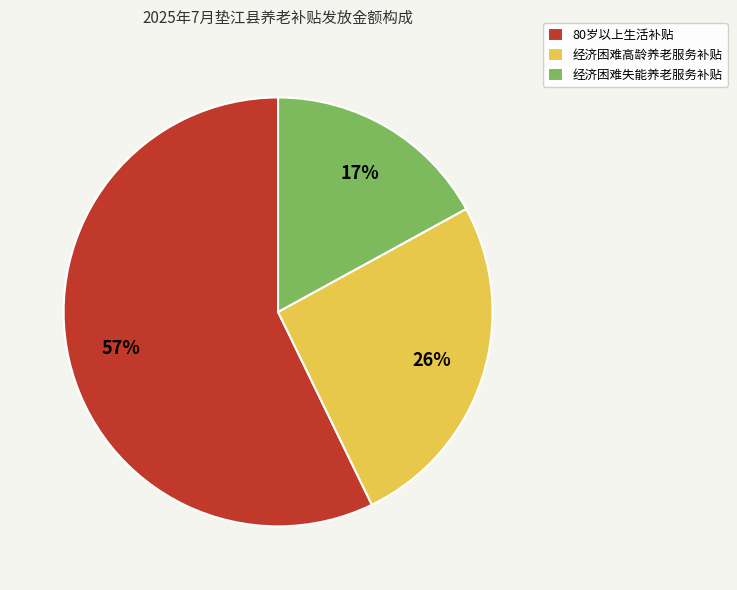

To the nearest percent, what is the average slice percentage?

33%